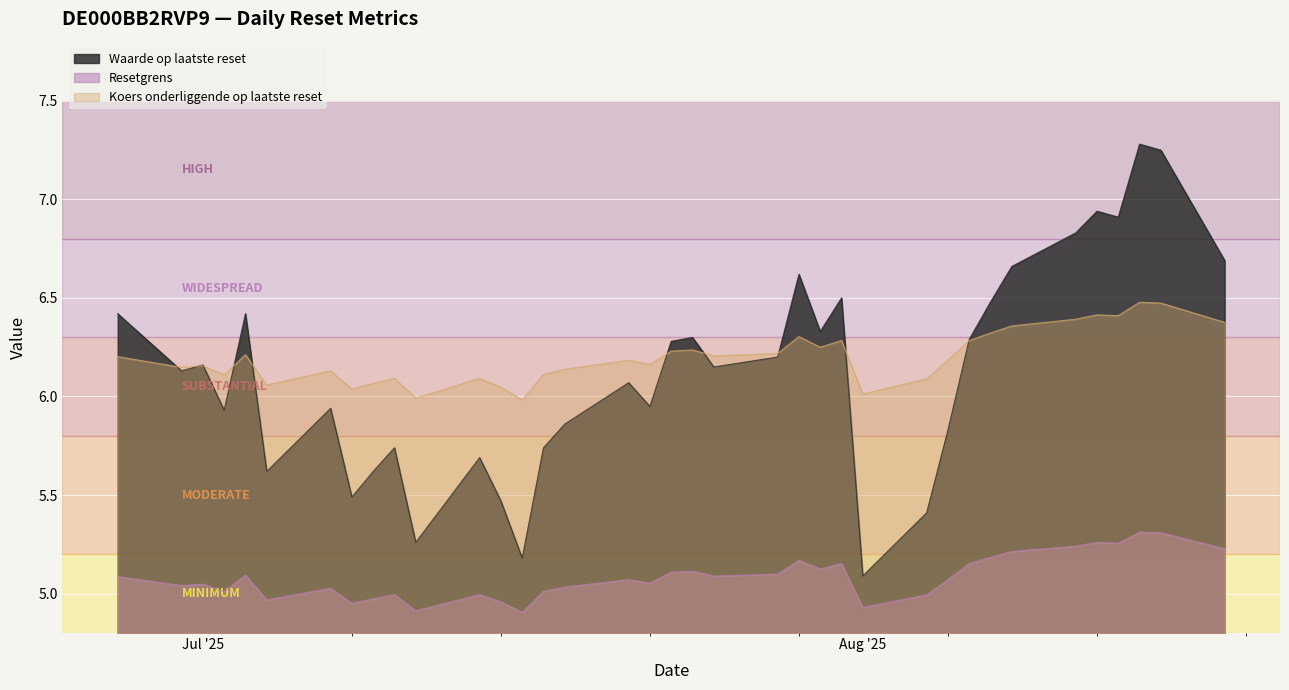

At how many categories does at least one series exceed 6?

35